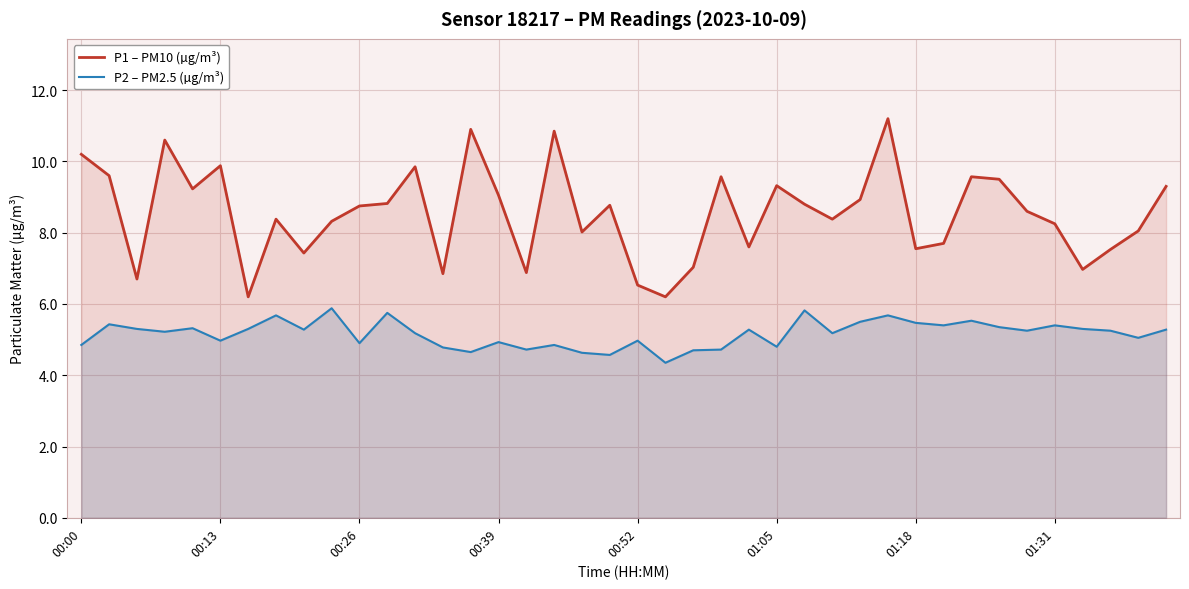

Which series has the widest spread of values?

P1 – PM10 (µg/m³)